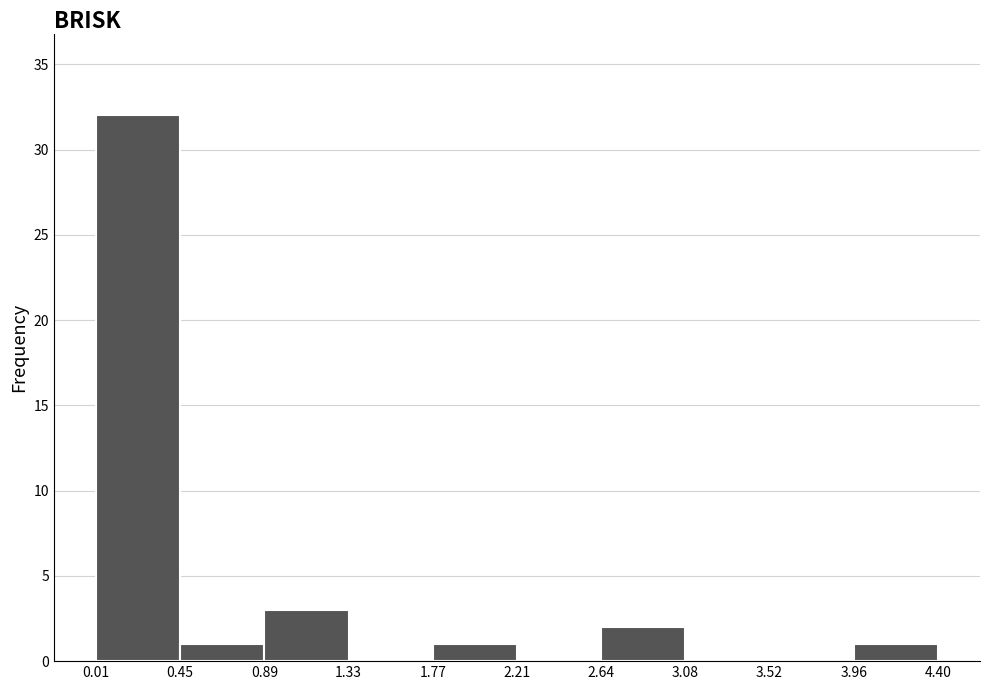

Over which range of the x-axis is the bar tallest?

0.01 to 0.45